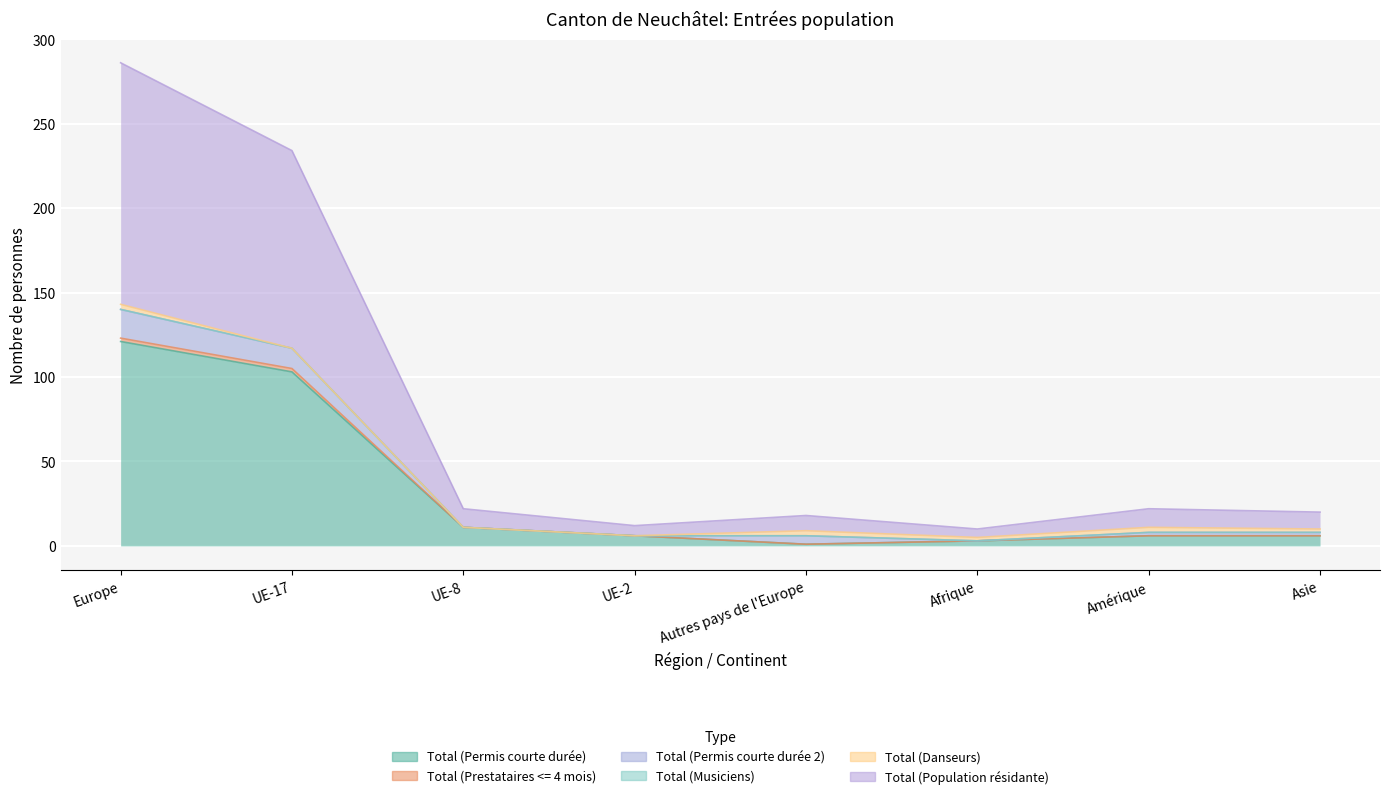

Is it true that Total (Population résidante) equals 7 at UE-8?

False